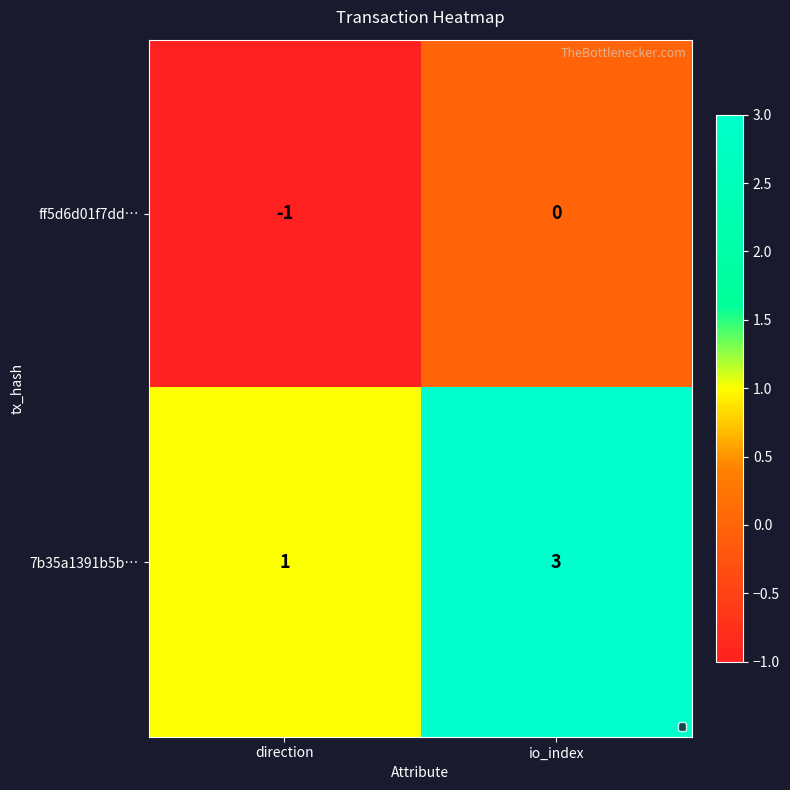

List the series in order of their overall mean, highest first.

7b35a1391b5b…, ff5d6d01f7dd…